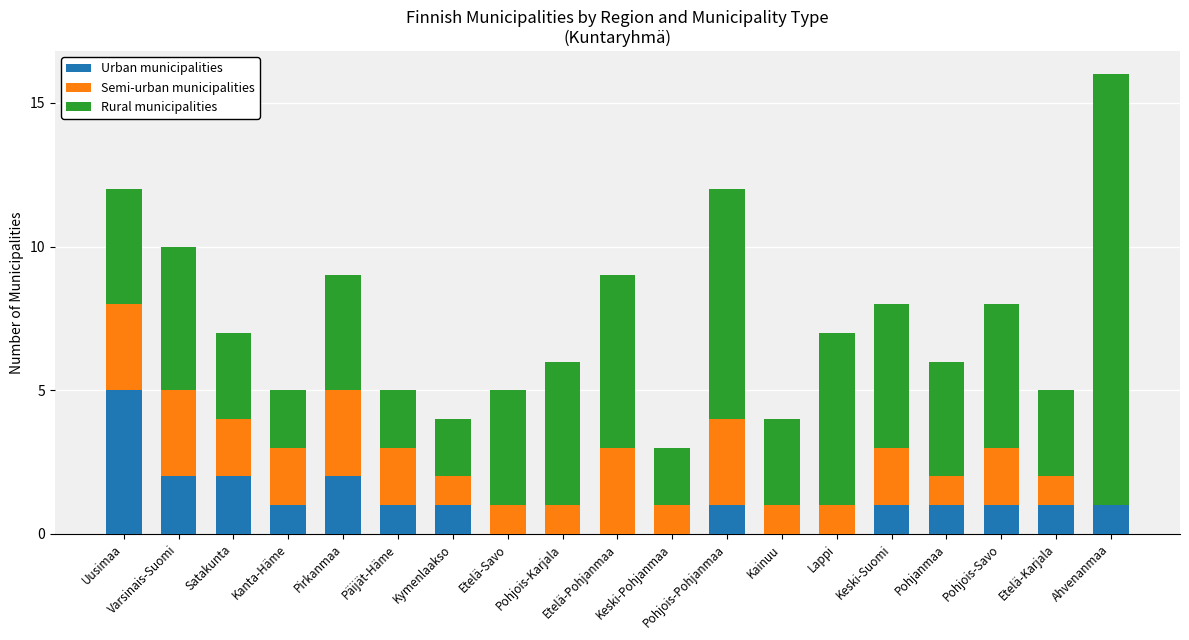

Count the number of categories in the chart.

19